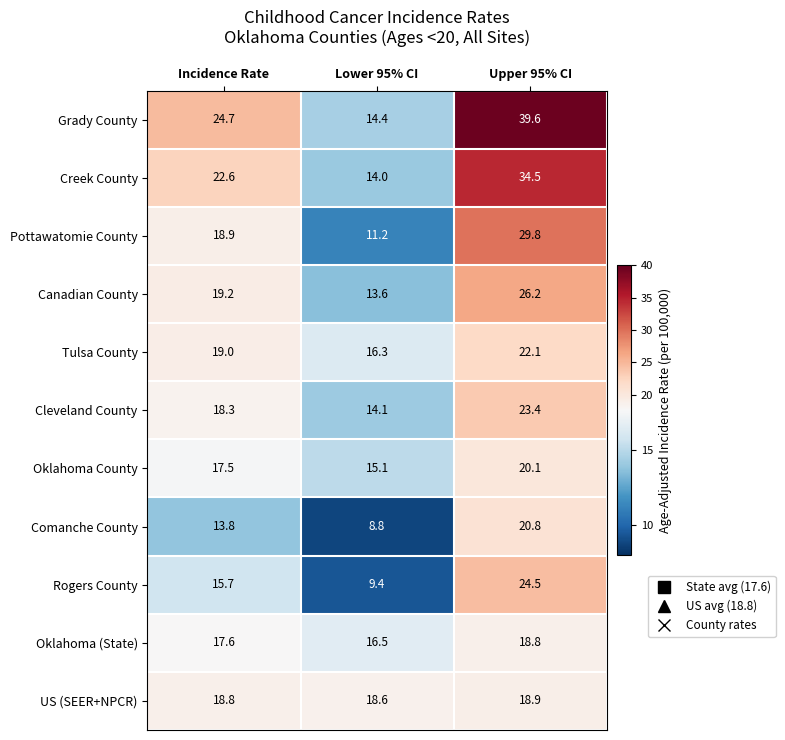

Which series changed the most between Incidence Rate and Lower 95% CI?

Grady County